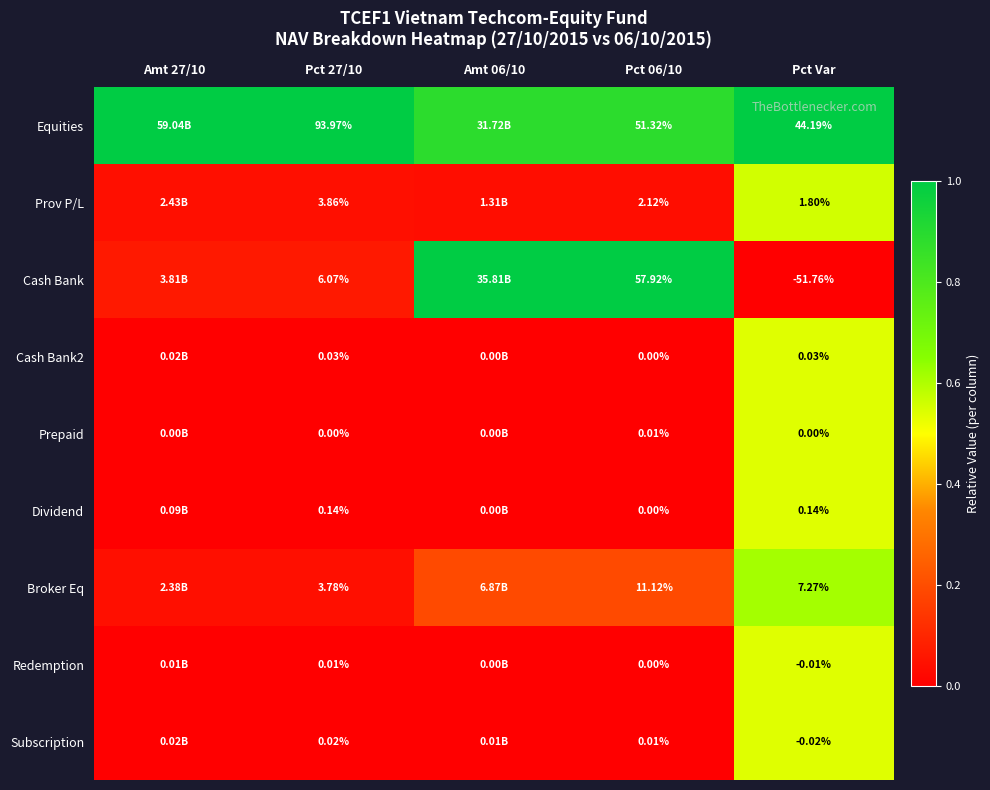

Is it true that Subscription equals 0.0 at Pct 06/10?

False